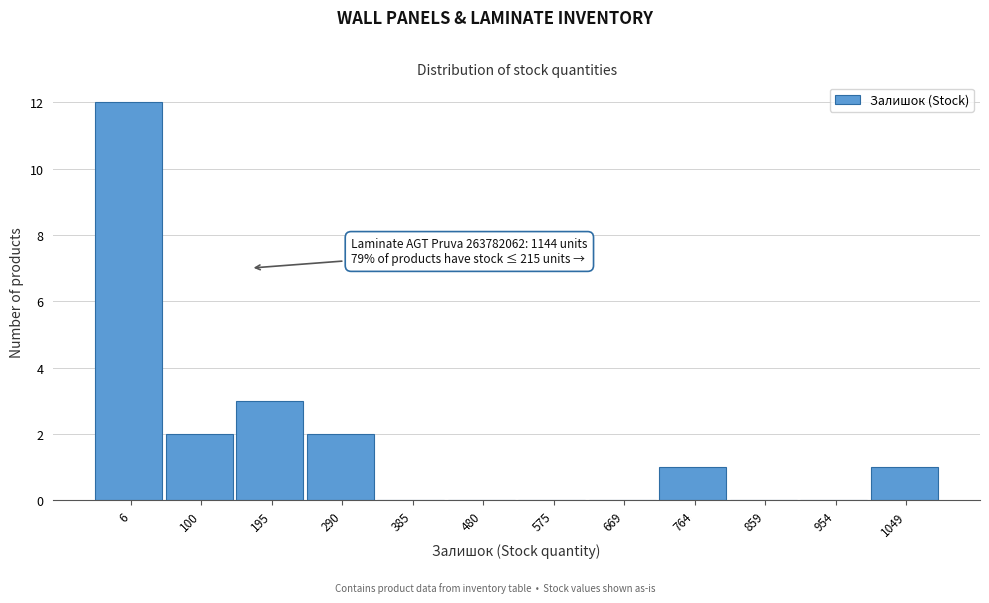

Reading left to right, extract all data points from this chart.

6=12	100=2	195=3	290=2	385=0	480=0	575=0	669=0	764=1	859=0	954=0	1049=1